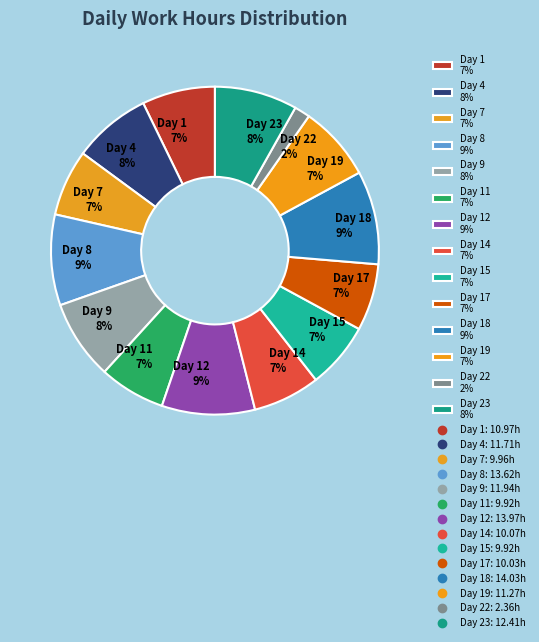

Do Day 18 9% and Day 9 8% together represent more than half of the pie?

No